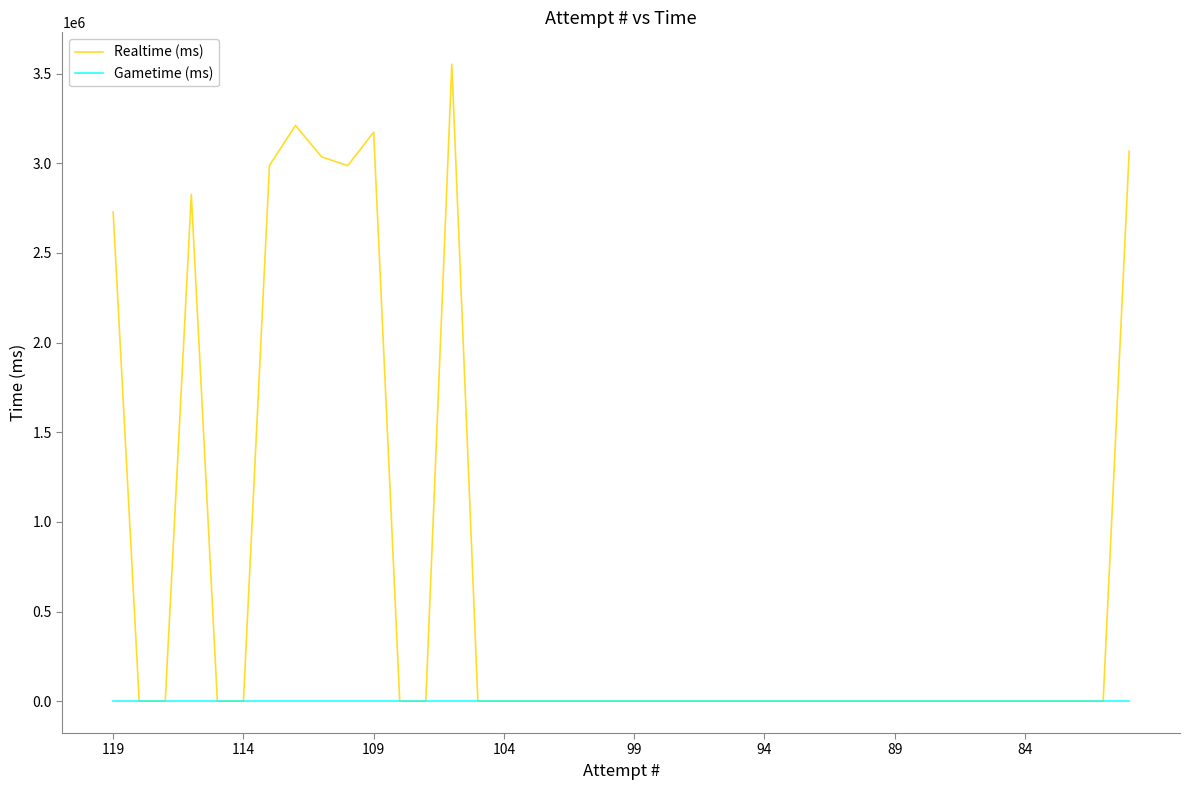

Rank the series by their maximum value, from lowest to highest.

Gametime (ms), Realtime (ms)